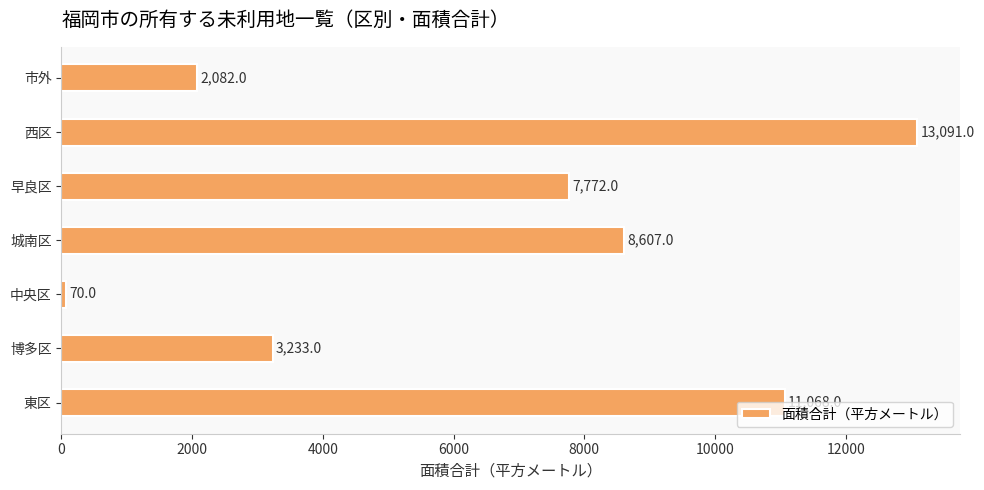

Is it true that the value at 博多区 is 3233.0?

True